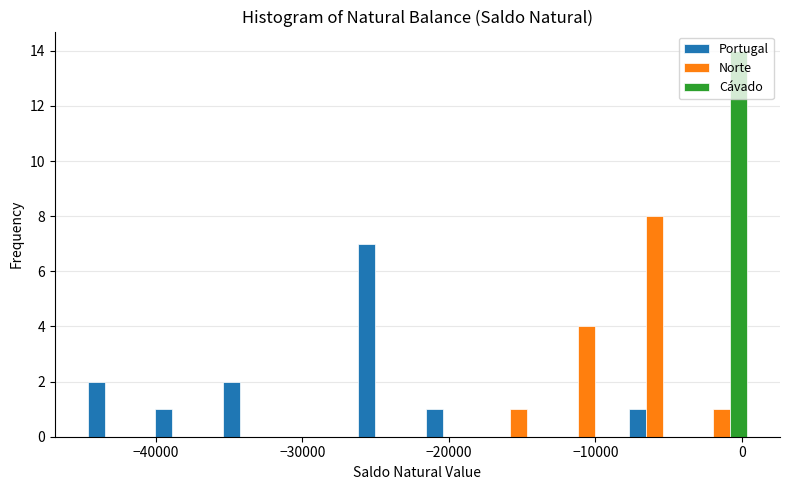

Reading left to right, list every range on the x-axis with the height of the bar of each series over it. Neither the bar edges nor the heights are printed on the chart, so give them approximately, as read against the axes.

-45000 to -41000: Portugal=2	Norte=0	Cávado=0
-41000 to -36000: Portugal=1	Norte=0	Cávado=0
-36000 to -31000: Portugal=2	Norte=0	Cávado=0
-31000 to -27000: Portugal=0	Norte=0	Cávado=0
-27000 to -22000: Portugal=7	Norte=0	Cávado=0
-22000 to -18000: Portugal=1	Norte=0	Cávado=0
-18000 to -13000: Portugal=0	Norte=1	Cávado=0
-13000 to -8000: Portugal=0	Norte=4	Cávado=0
-8000 to -4000: Portugal=1	Norte=8	Cávado=0
-4000 to 1000: Portugal=0	Norte=1	Cávado=14